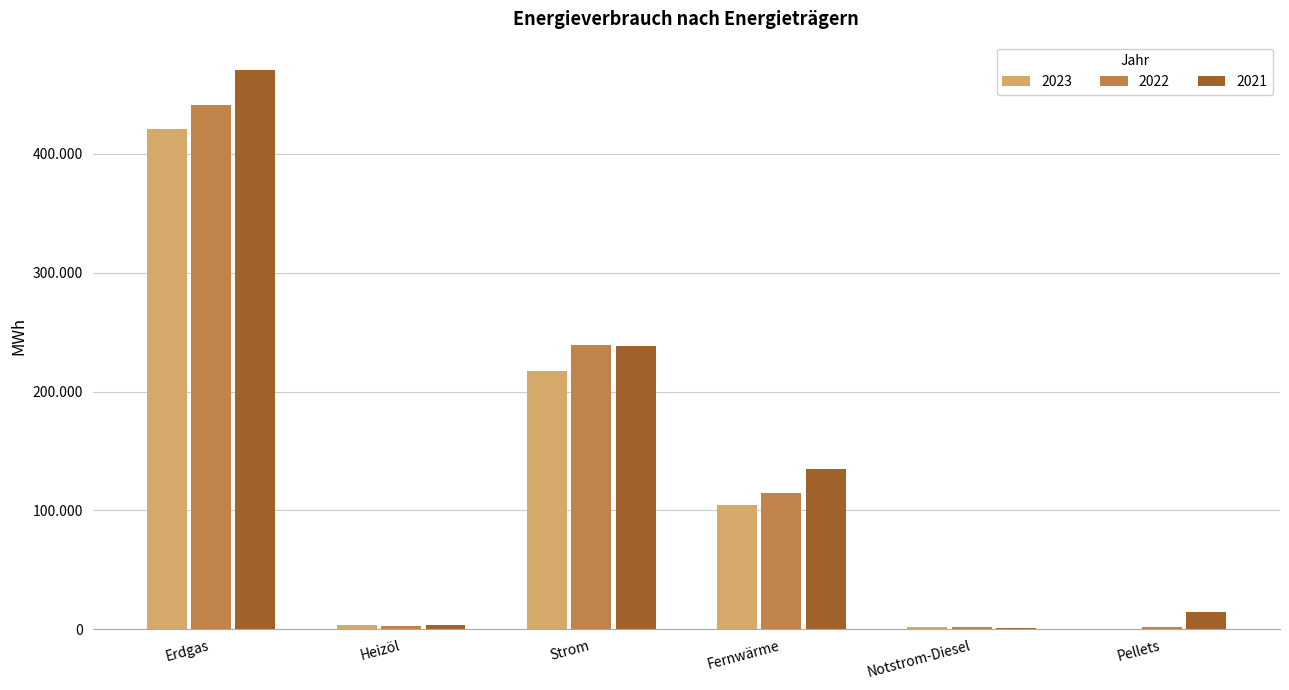

Are the bars horizontal?

No